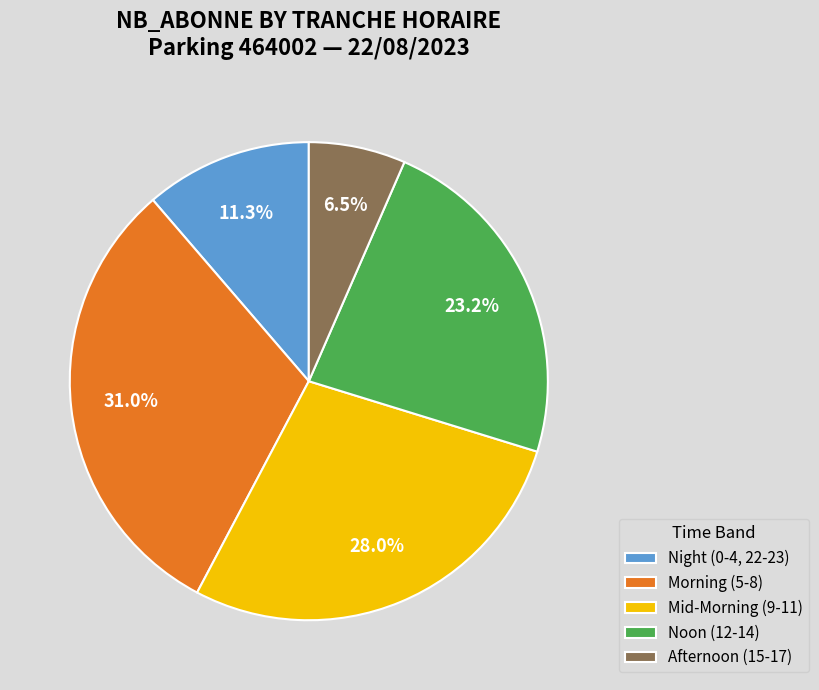

Do Afternoon (15-17) and Night (0-4, 22-23) together represent more than half of the pie?

No